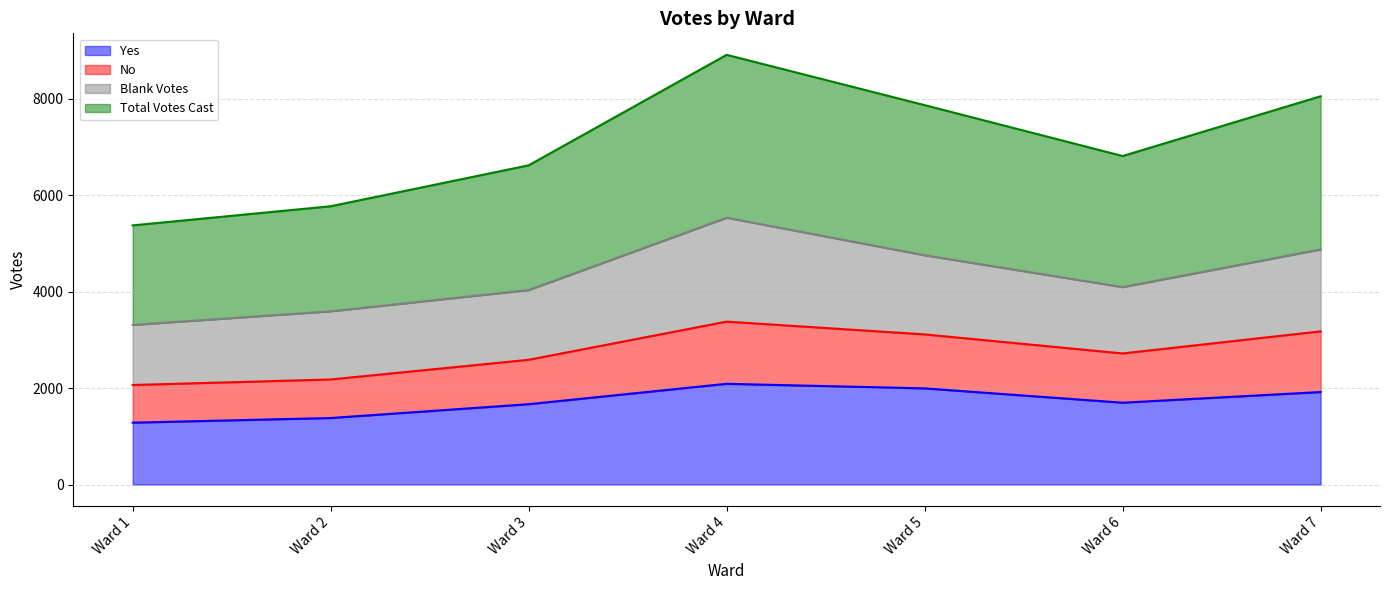

What is the highest value of the Yes series?

2090